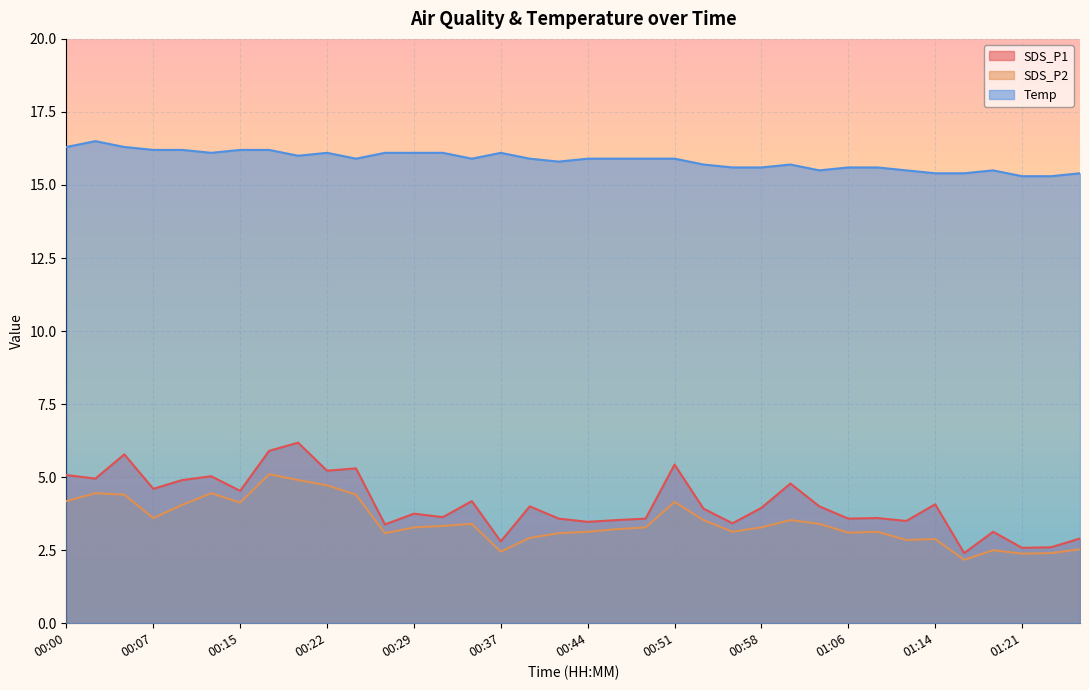

The SDS_P2 series shows 3.3 at 00:58. True or false?

True